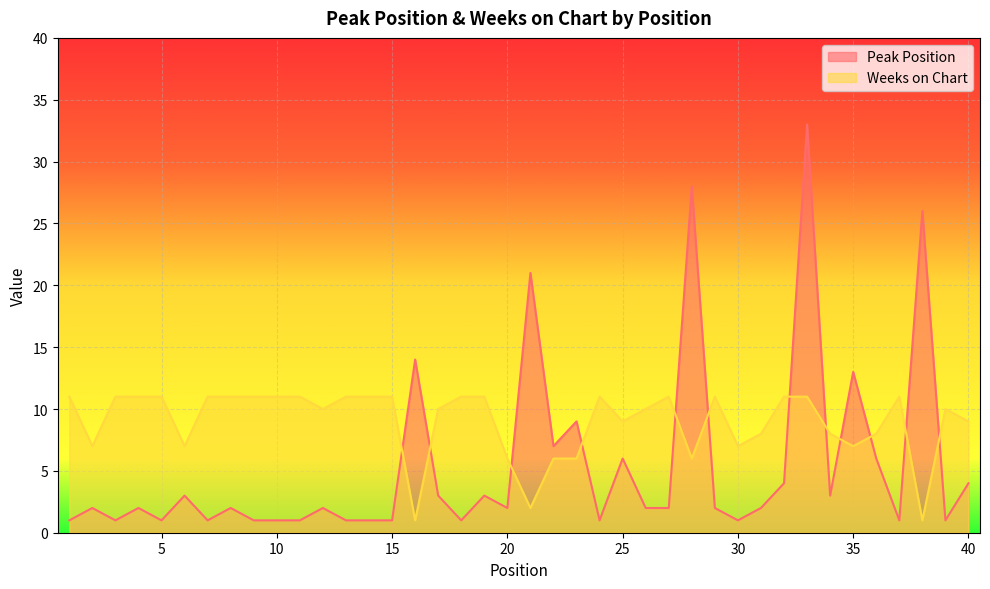

What is the sum of all Weeks on Chart values?

358